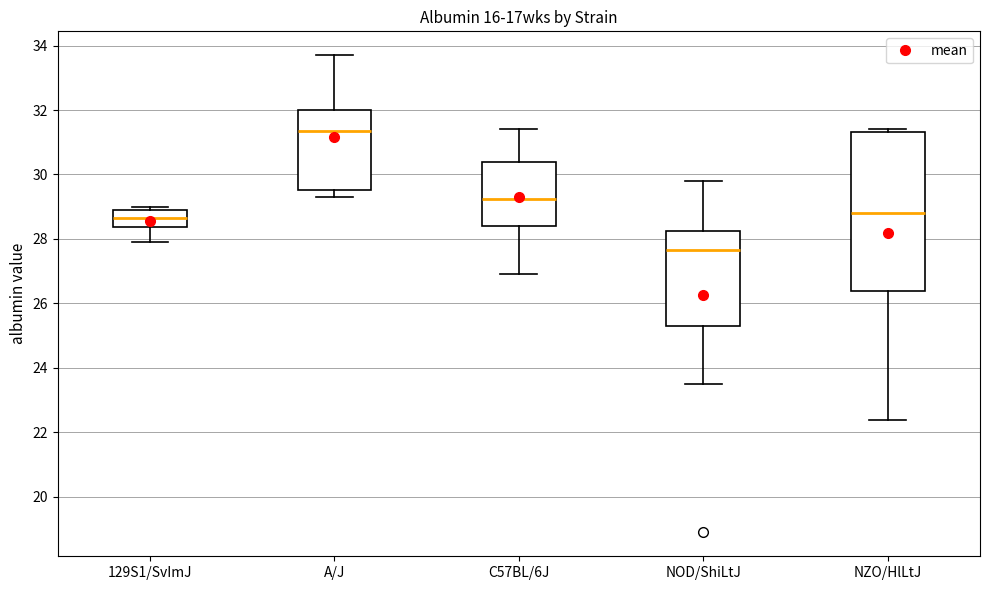

Reading left to right, read every box against the y-axis: the position of its median line, the range the box covers, and the ends of its whiskers. The values are not printed on the chart, so give them approximately, as read against the axis.

129S1/SvImJ: median 28.6, box 28.4 to 29.0, whiskers 28.0 to 29.0 (just above the box's upper edge)
A/J: median 31.4, box 29.6 to 32.0, whiskers 29.4 to 33.8
C57BL/6J: median 29.2, box 28.4 to 30.4, whiskers 27.0 to 31.4
NOD/ShiLtJ: median 27.6, box 25.4 to 28.2, whiskers 23.6 to 29.8
NZO/HlLtJ: median 28.8, box 26.4 to 31.4, whiskers 22.4 to 31.4 (just above the box's upper edge)